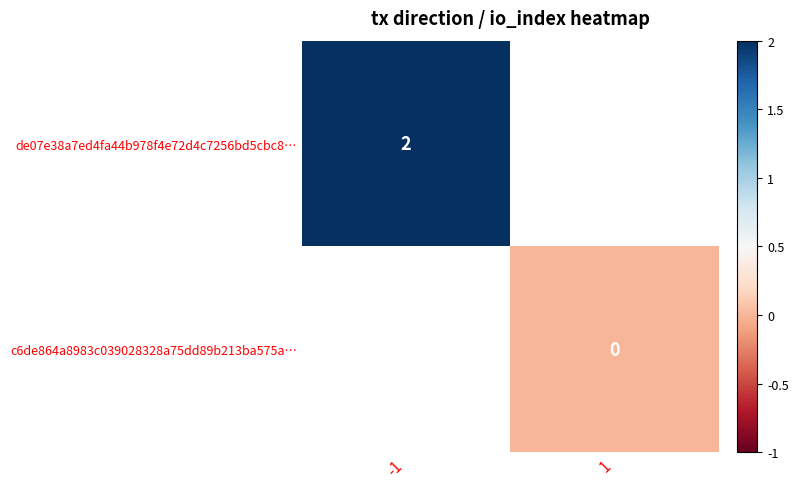

Count the number of categories in the chart.

2